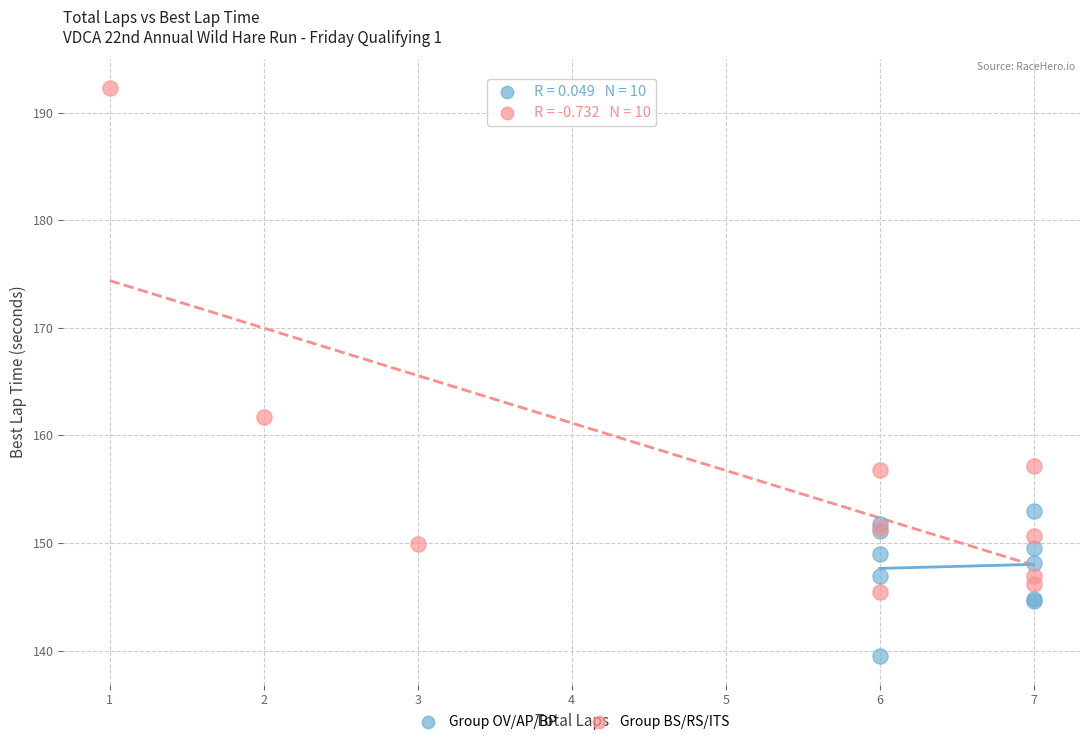

What are all the series names shown in the legend?

Group OV/AP/BP, Group BS/RS/ITS